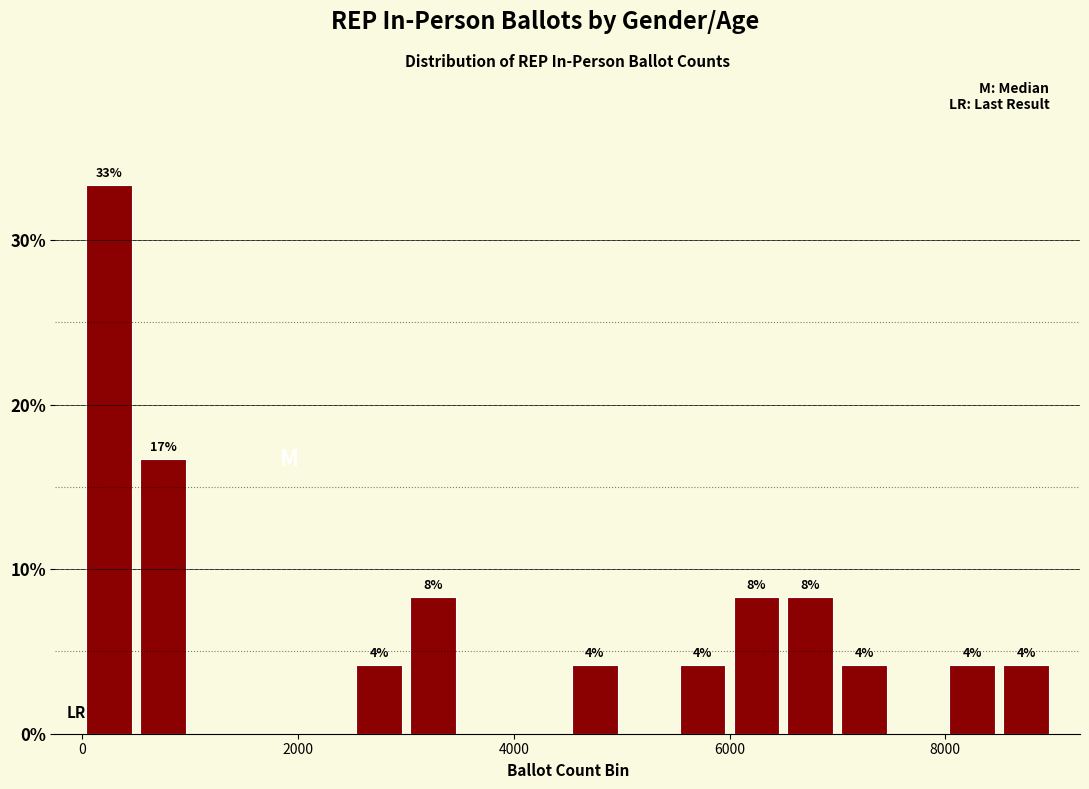

Read against the x-axis, roughly where is the centre of the tallest bar?

200